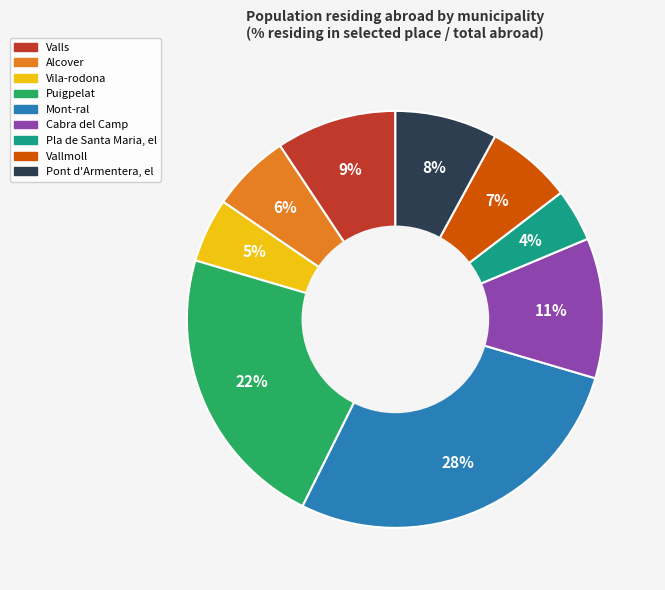

To the nearest percent, what is the difference between the largest and smallest slice percentages?

24%